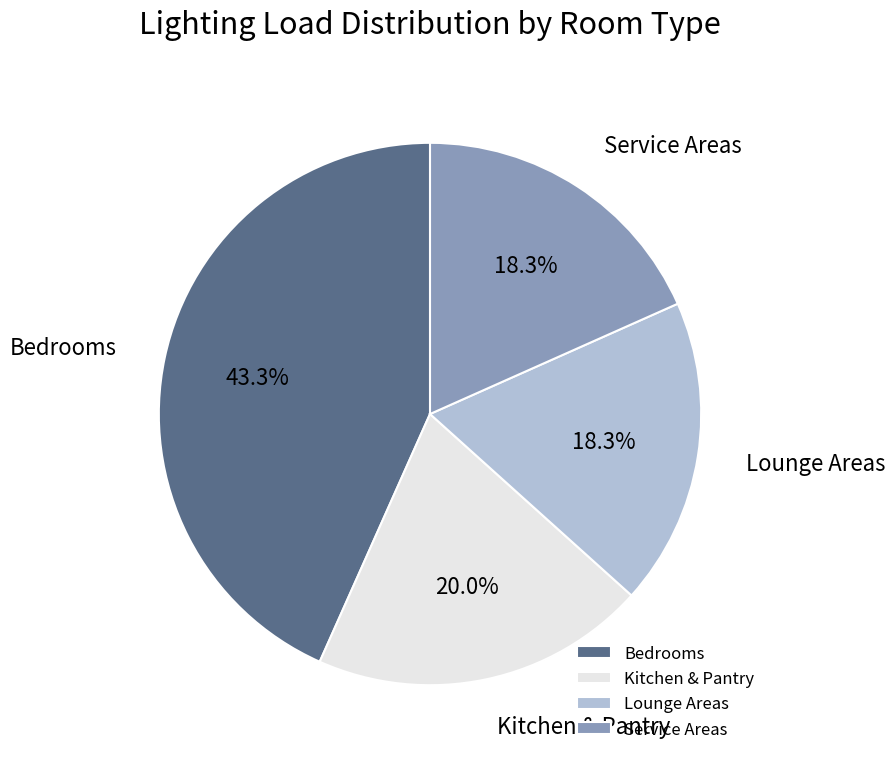

What is the ratio of the value at Service Areas to the value at Bedrooms?

0.4